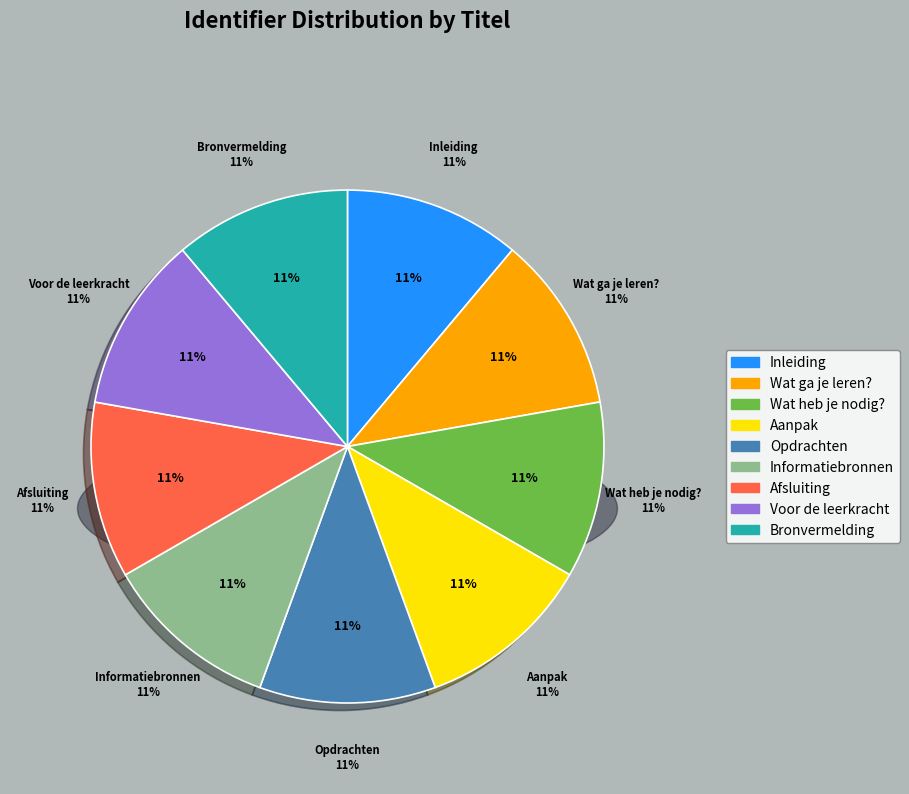

Approximately how many times larger is the value at Aanpak compared to Wat ga je leren??

1.0